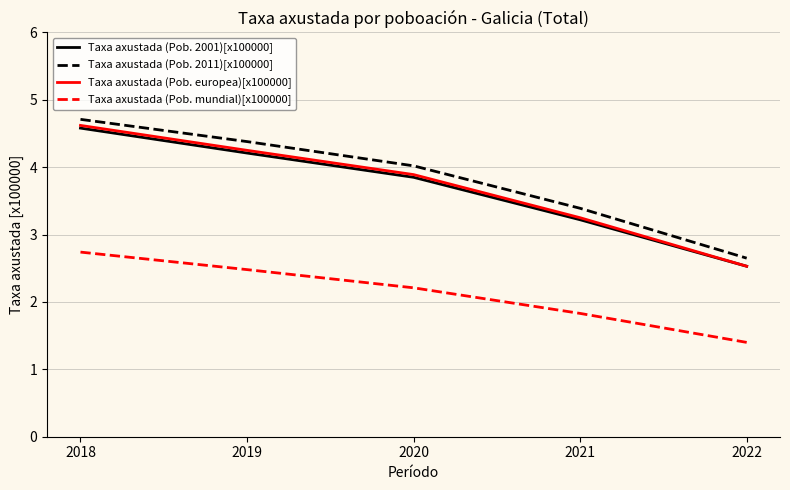

Is it true that Taxa axustada (Pob. europea)[x100000] equals 5.4 at 2021?

False